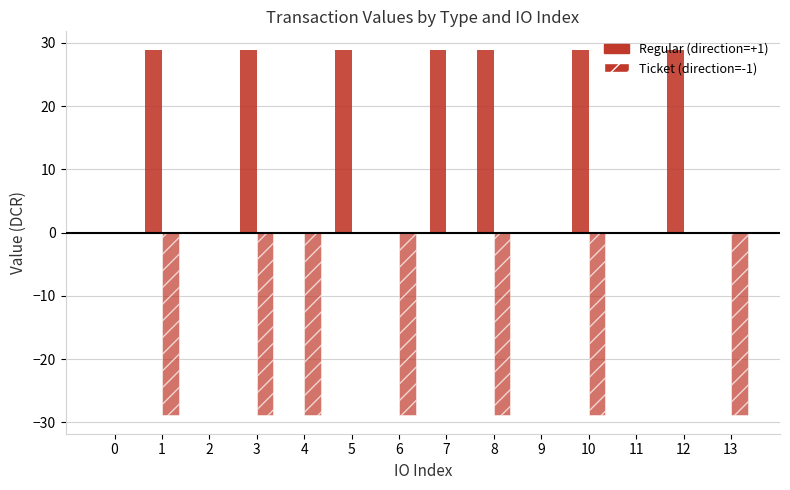

Is it true that Regular (positive) equals 0.0 at 13?

True